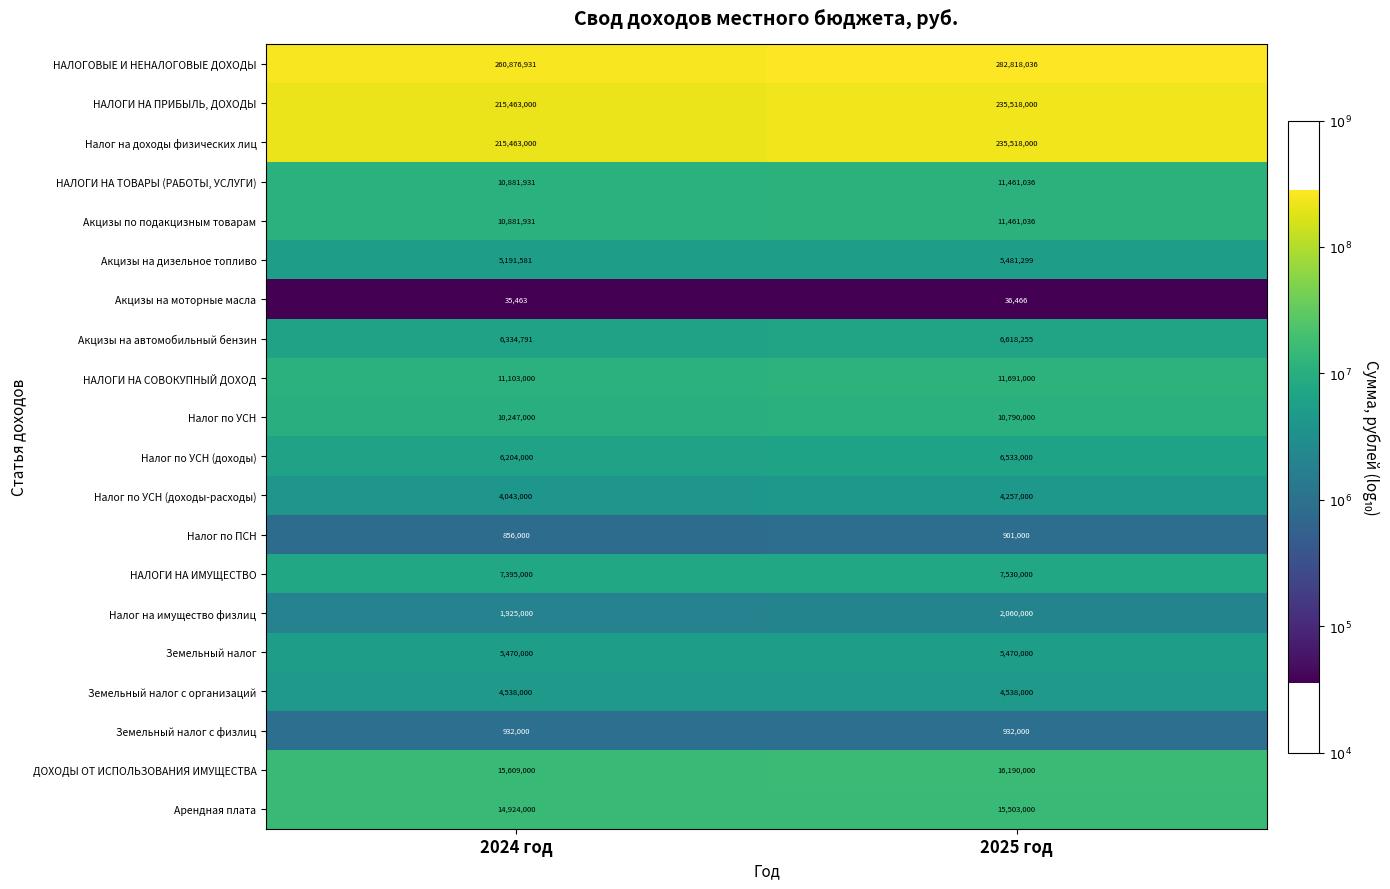

What value does the Налог по УСН (доходы-расходы) series have at 2025 год, to the nearest 50?

4257000